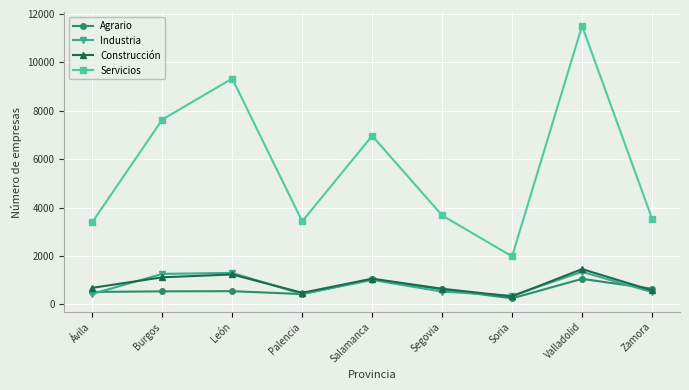

Count the number of data series in this chart.

4